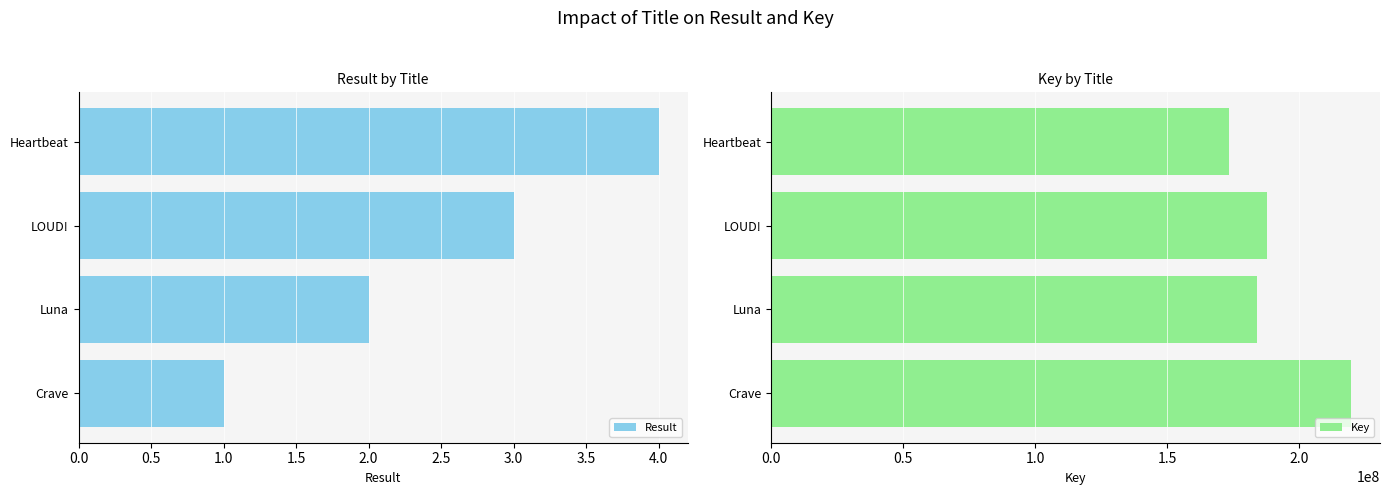

What is the value of the Result bar at the 3rd from the left?

3